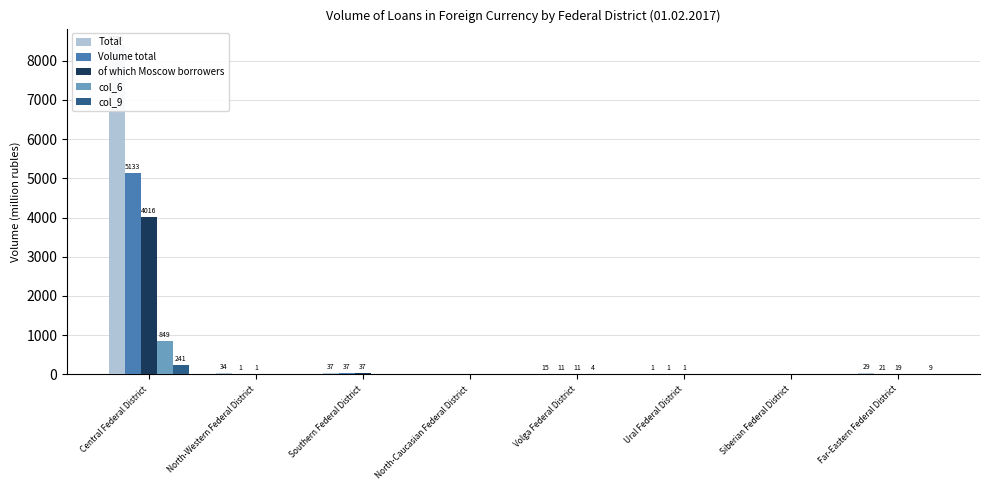

At which category is the sum across all series the highest?

Central Federal District